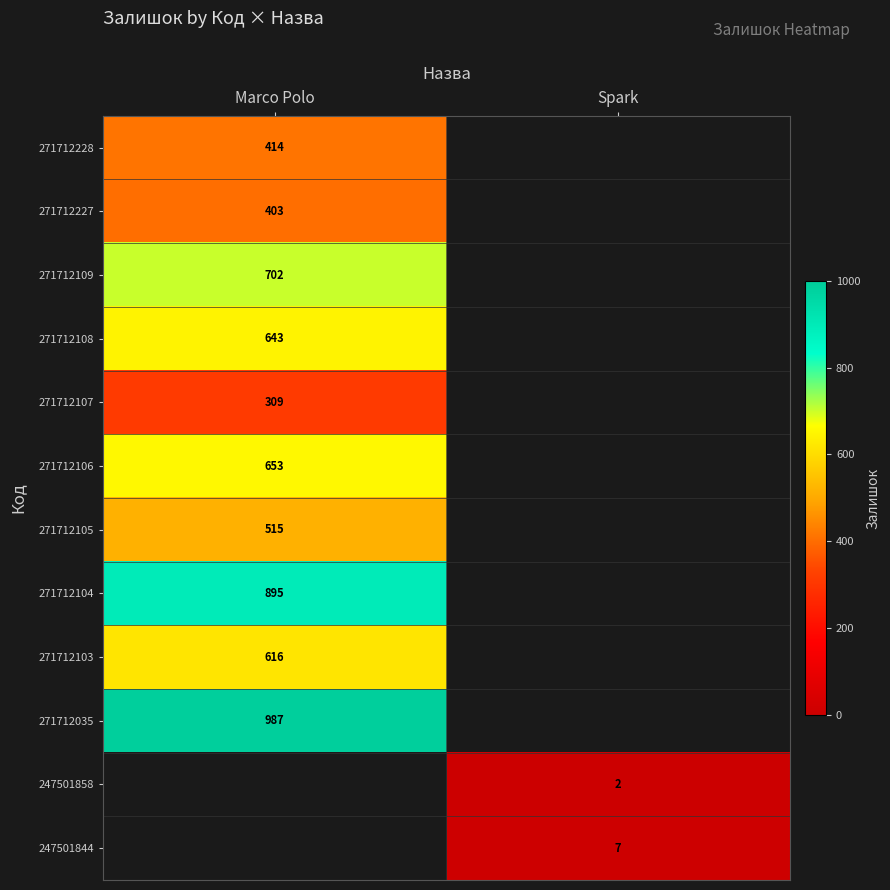

True or false: 271712109 has a value of 702 at Marco Polo.

True